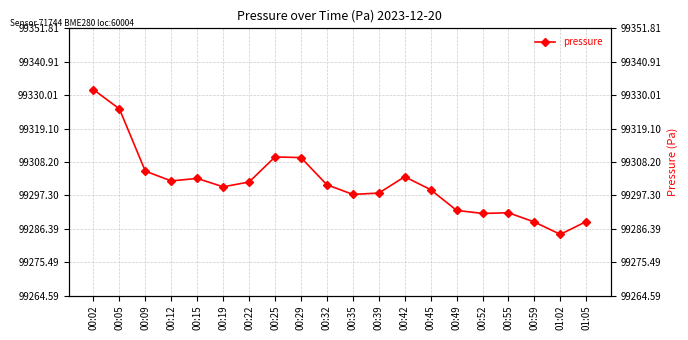

Where is the first local minimum?

00:12